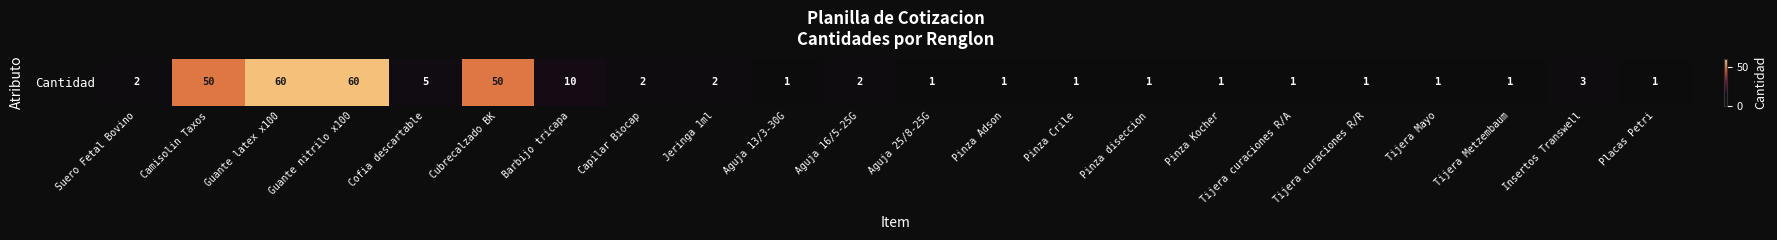

How many data points are less than 2?

11